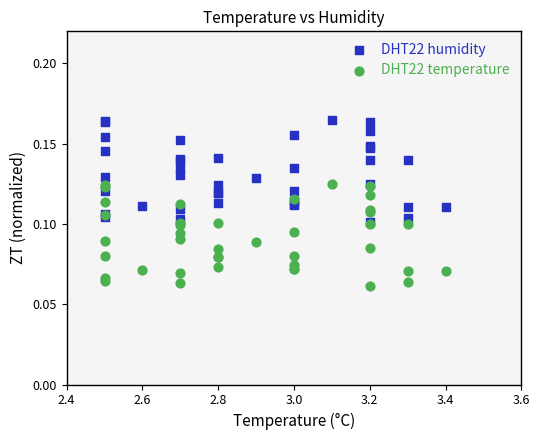

What are all the series names shown in the legend?

DHT22 humidity, DHT22 temperature